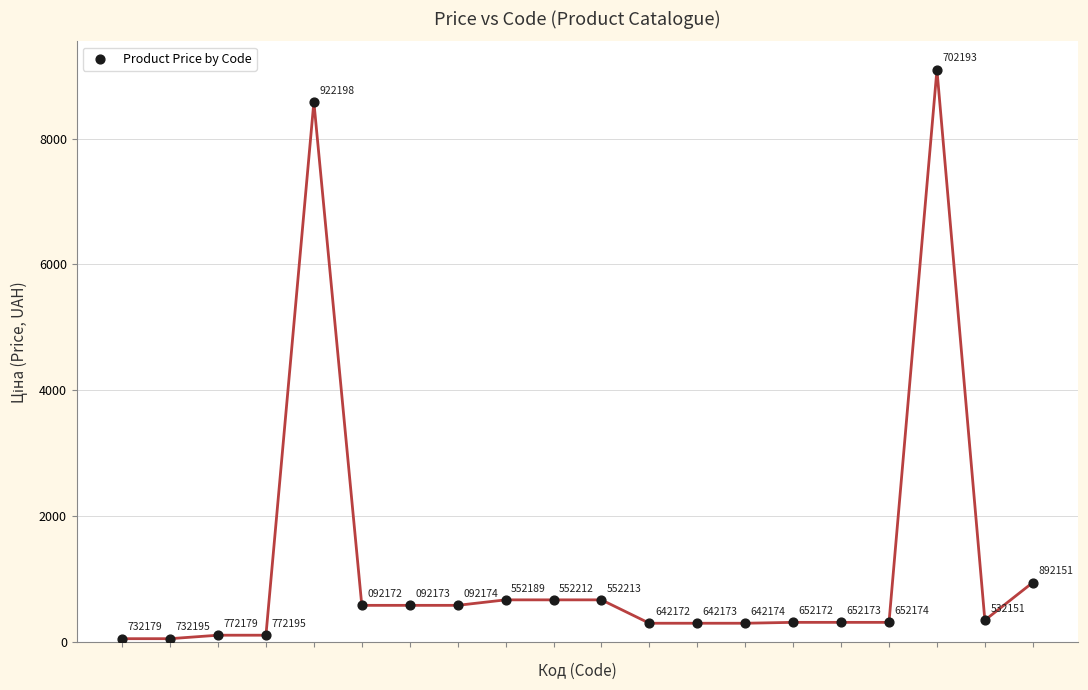

What is the range of Y values (max minus min)?

9036.7